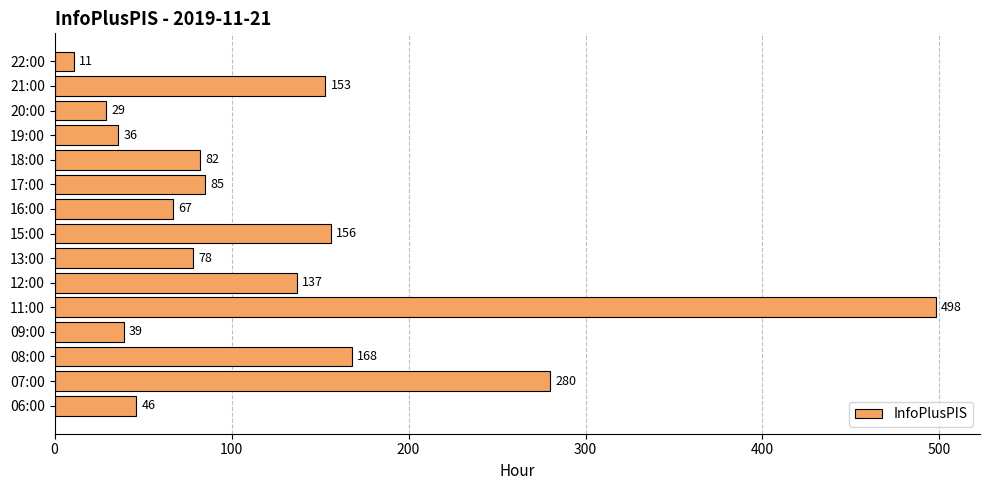

What is the difference between the values at 15:00 and 06:00?

110